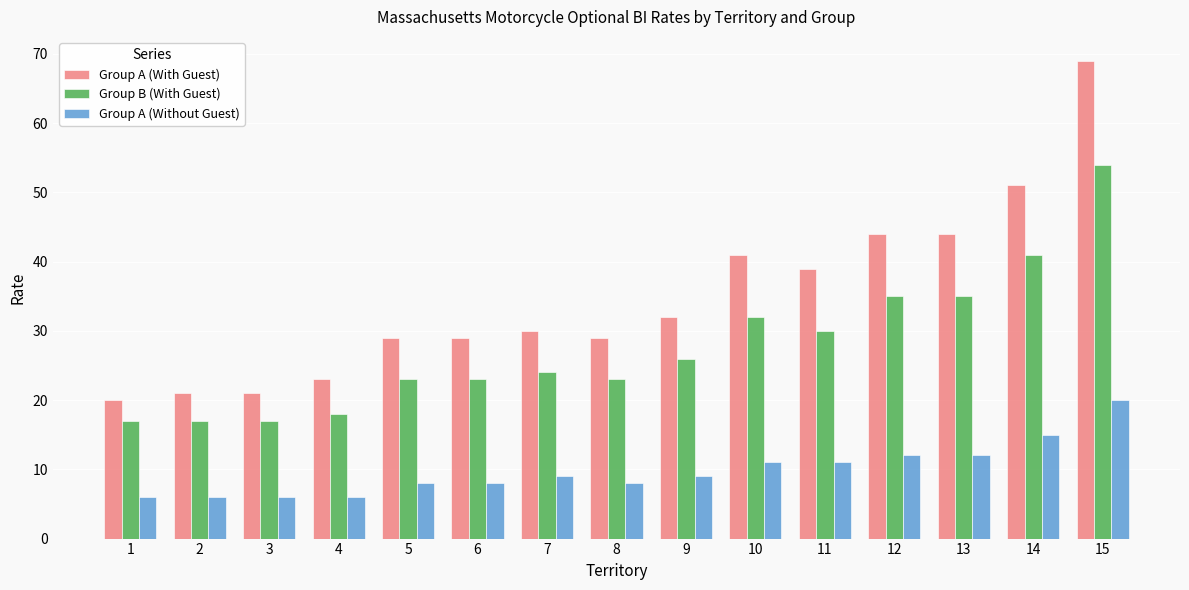

True or false: Group A (Without Guest) has a value of 11 at 8.

False